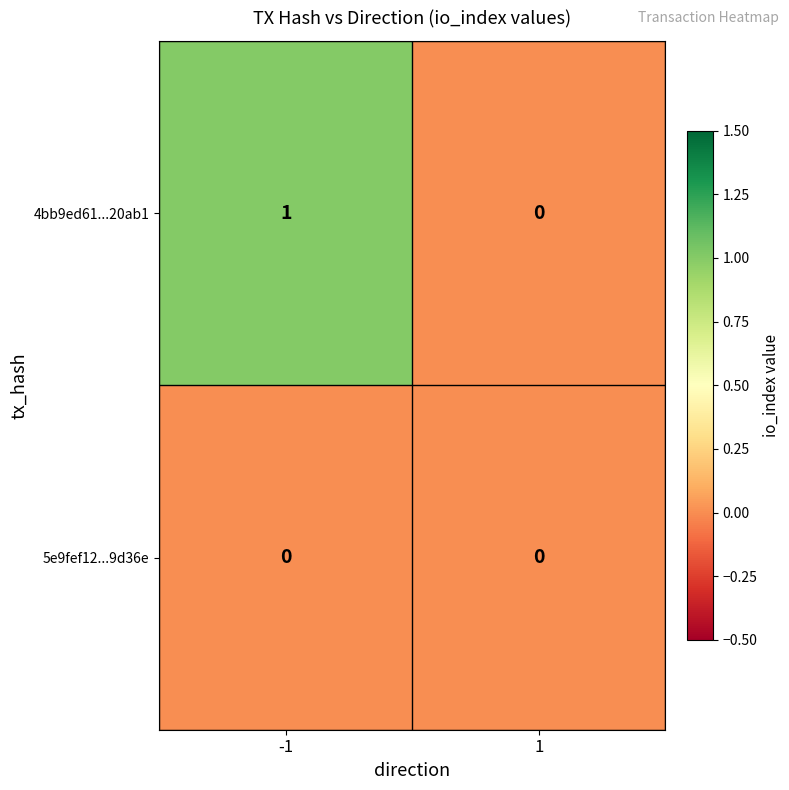

List the series in order of their peak value, highest first.

4bb9ed61...20ab1, 5e9fef12...9d36e